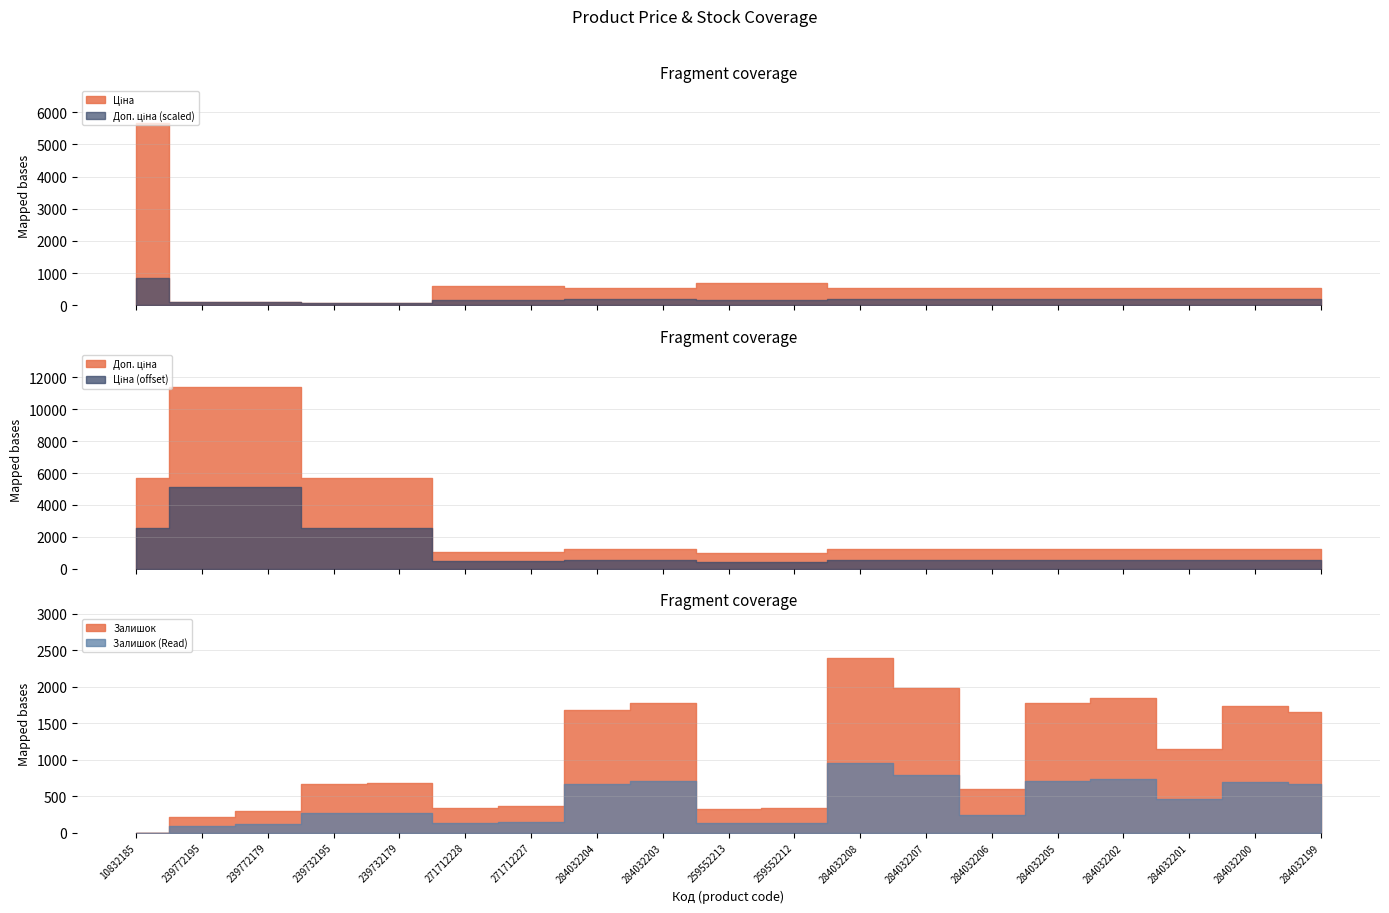

Between which two adjacent categories do Залишок and Доп. ціна first intersect?

271712227 and 284032204